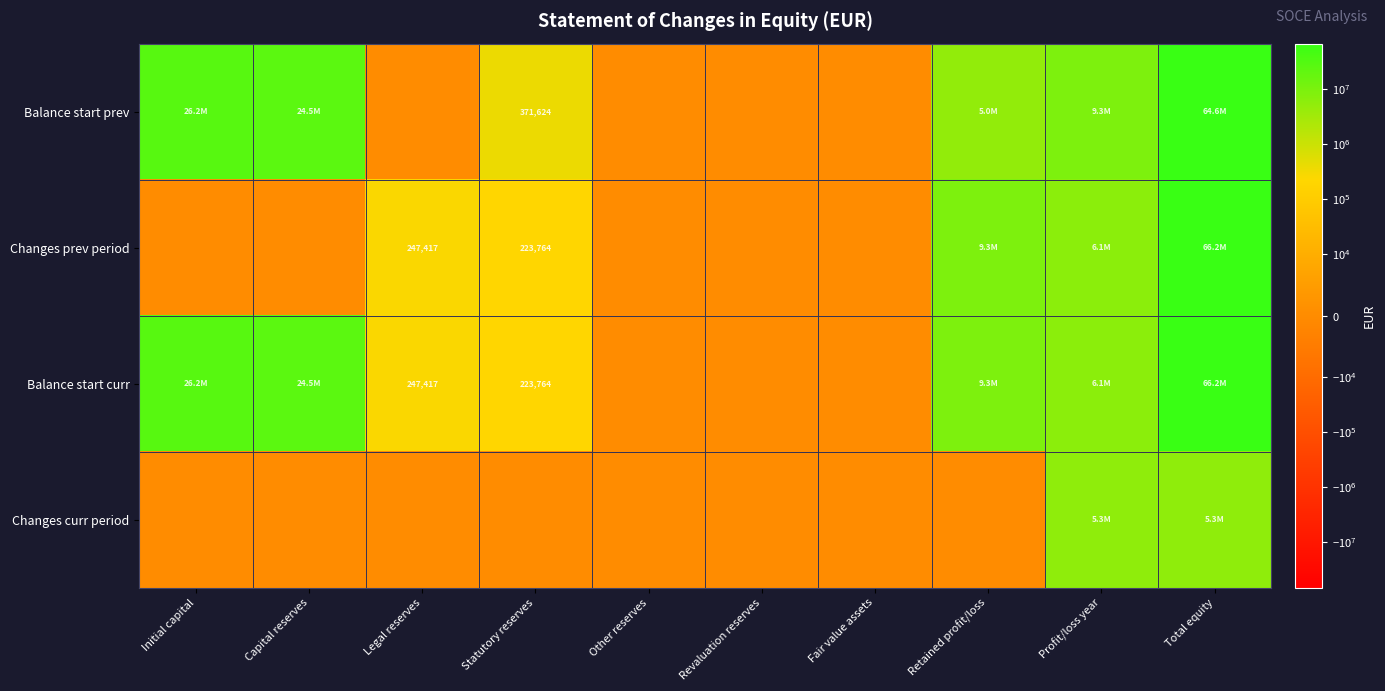

Is it true that Balance start curr equals 156789 at Legal reserves?

False